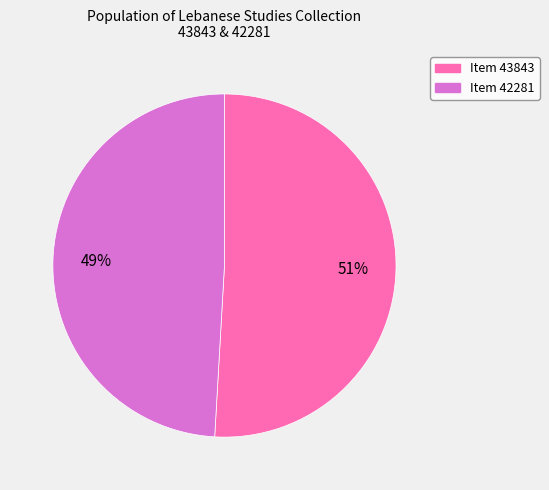

To the nearest percent, what is the difference between the largest and smallest slice percentages?

2%